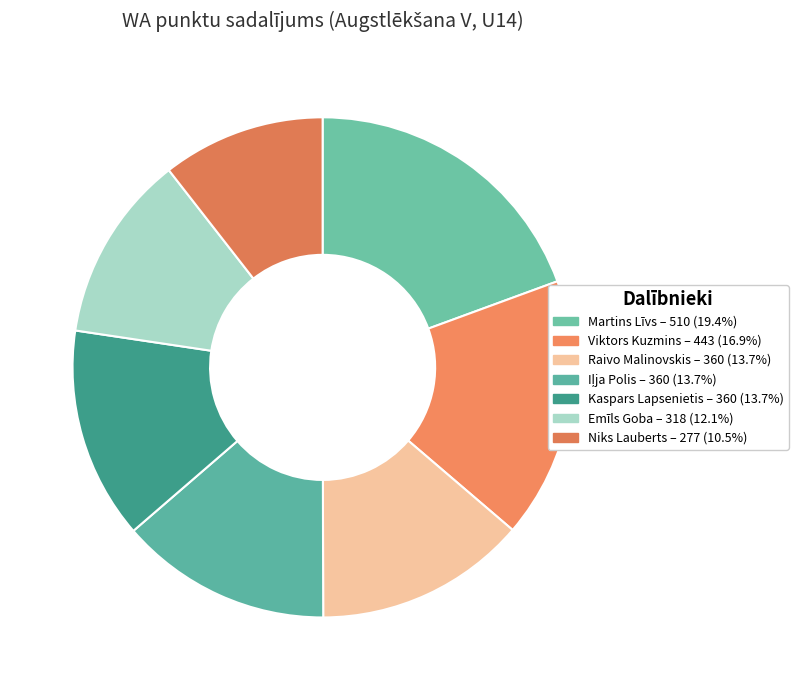

What is the ratio of the value at Niks Lauberts to the value at Viktors Kuzmins?

0.6